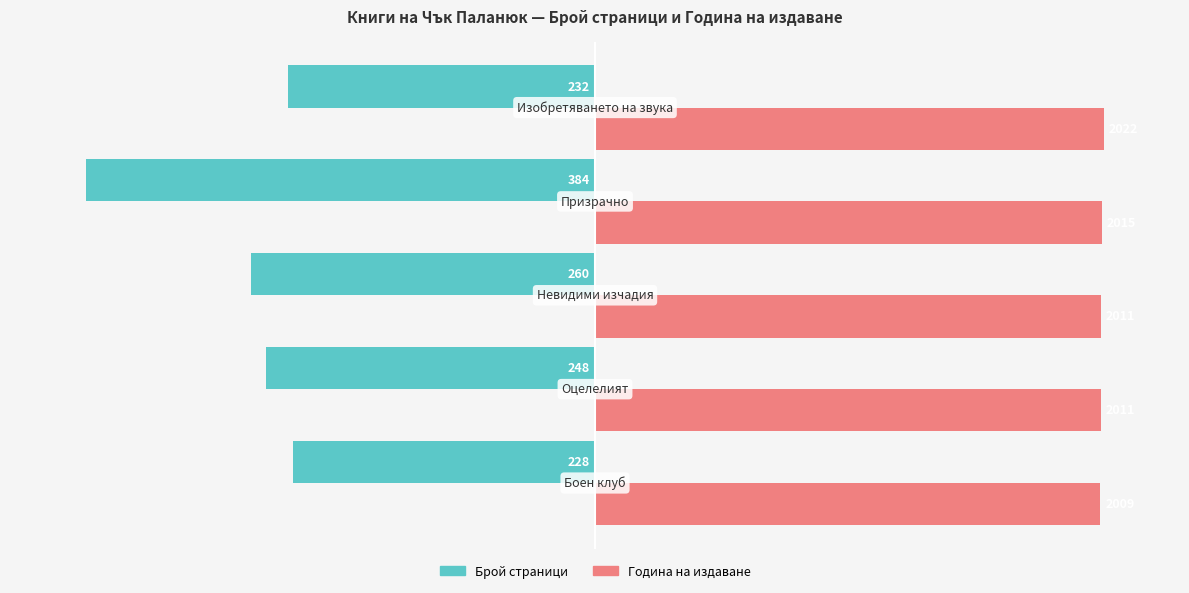

At how many categories does at least one series exceed 55?

5